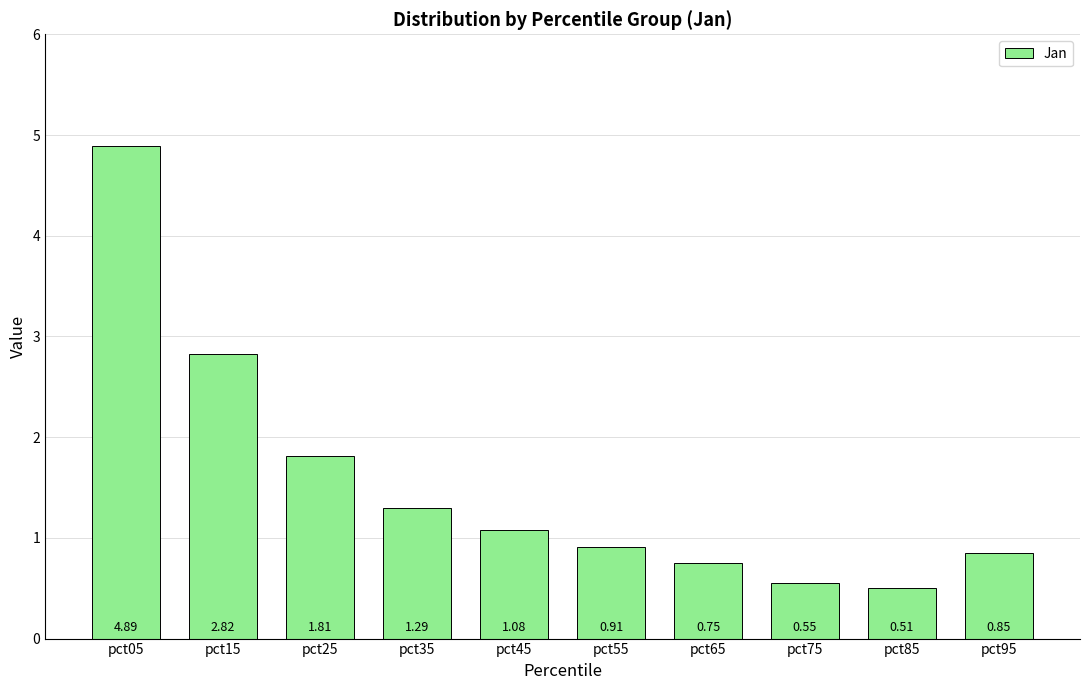

Count the number of data series in this chart.

1